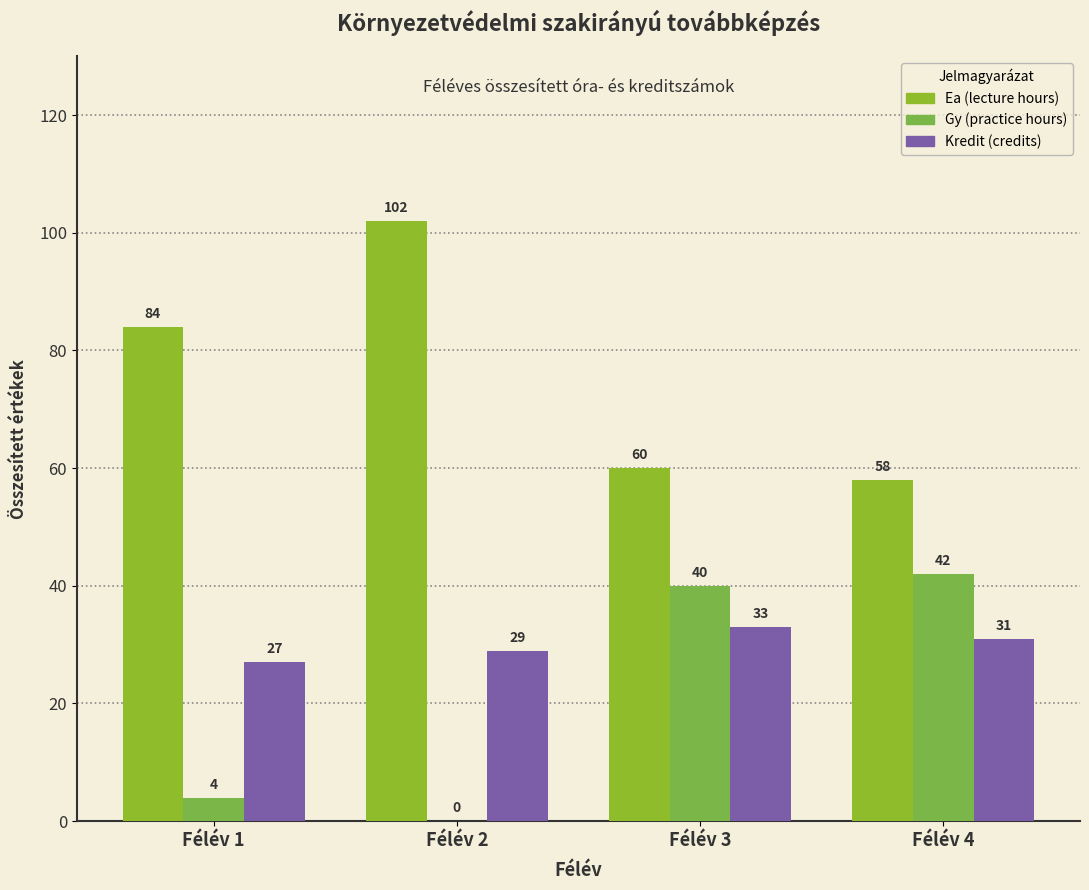

What is the maximum value shown in the chart?

102